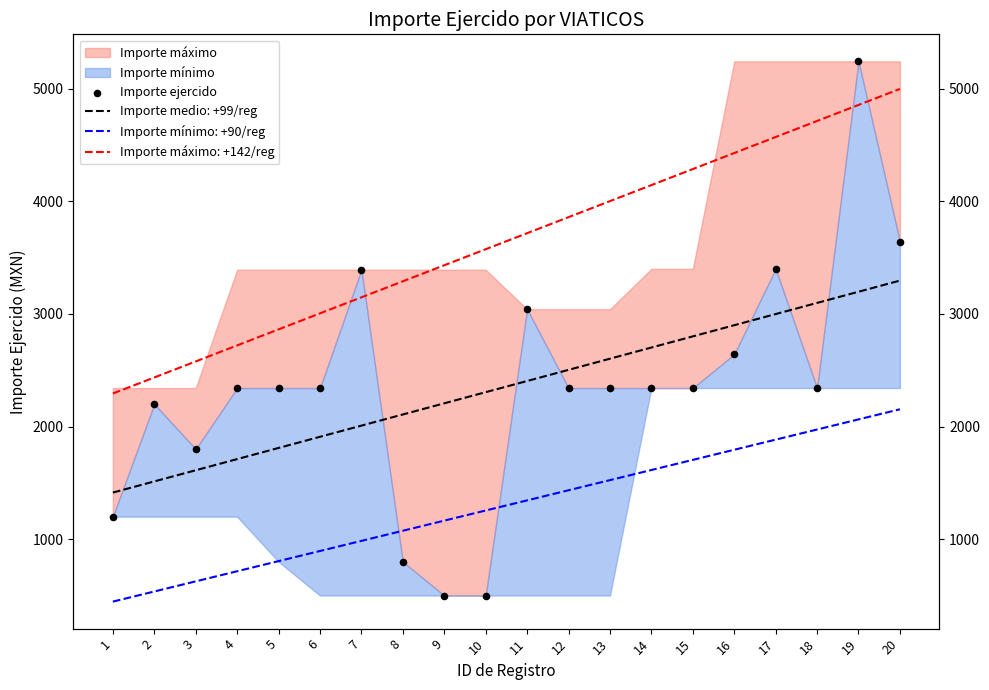

What is the change in value from 3 to 11?

+1242